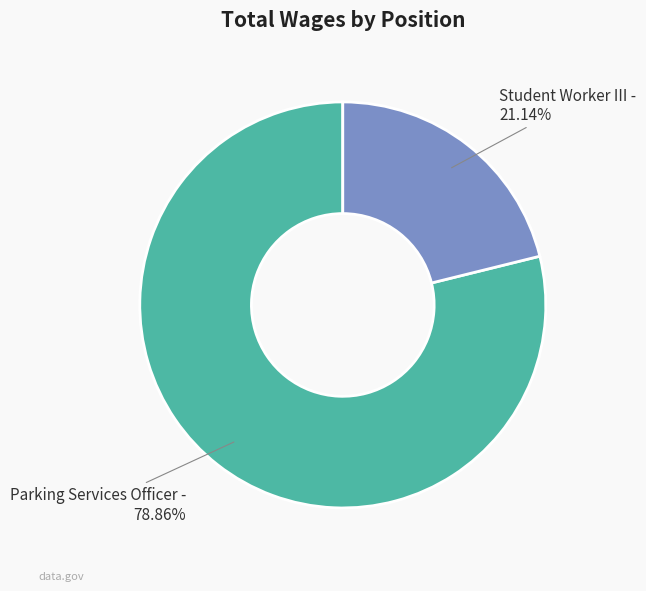

Which category has the smallest portion of the pie?

Student Worker III